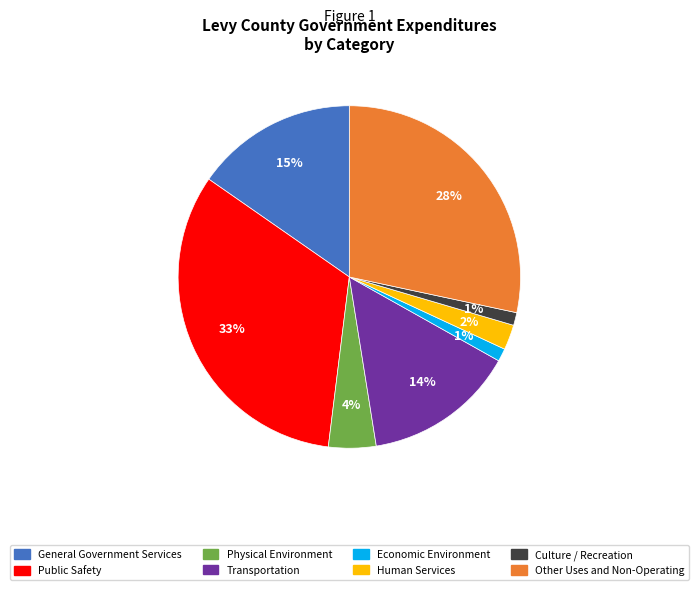

What is the ratio of the value at Economic Environment to the value at Human Services?

0.5